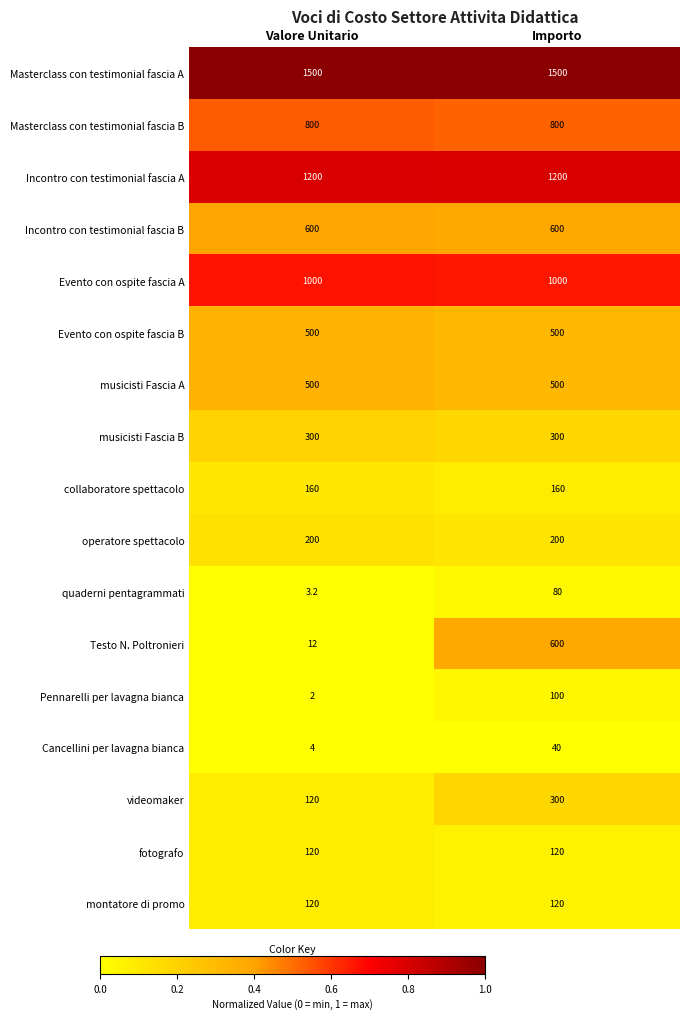

What is the total value across all series at Valore Unitario?

7141.2